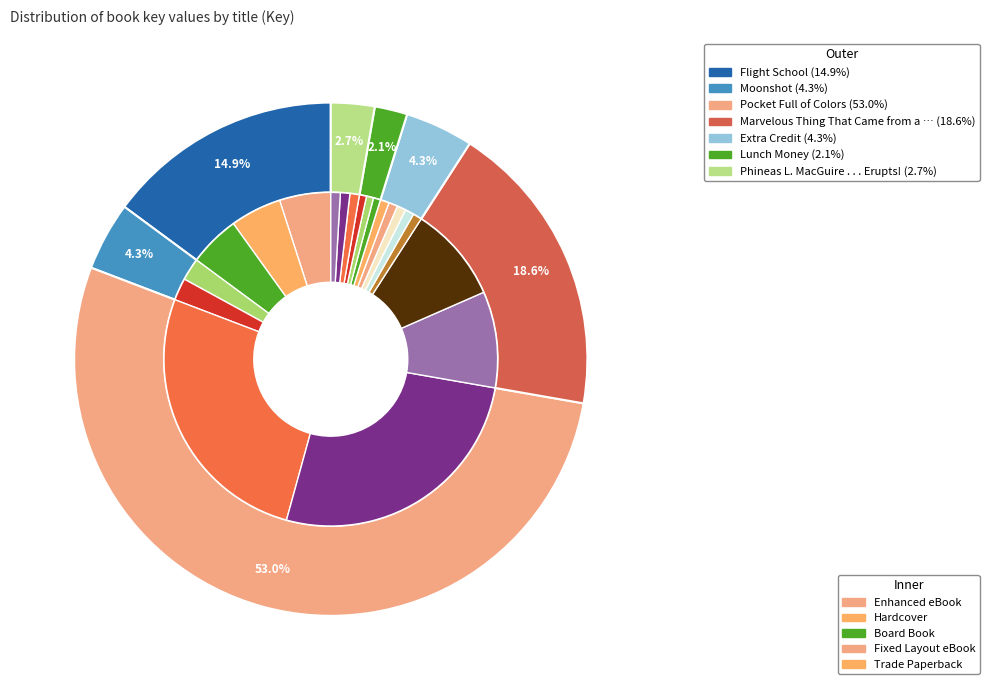

Which slice is the smallest?

Lunch Money